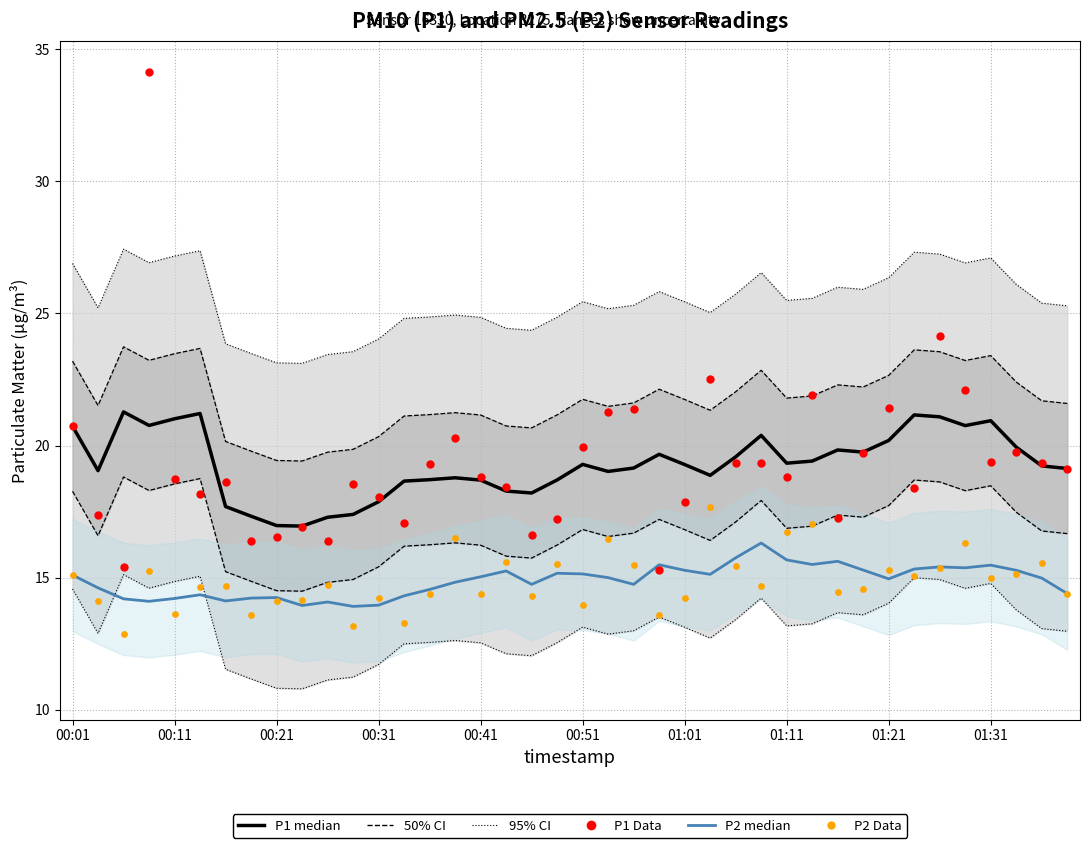

Which series reaches the maximum Y coordinate?

P1 Data